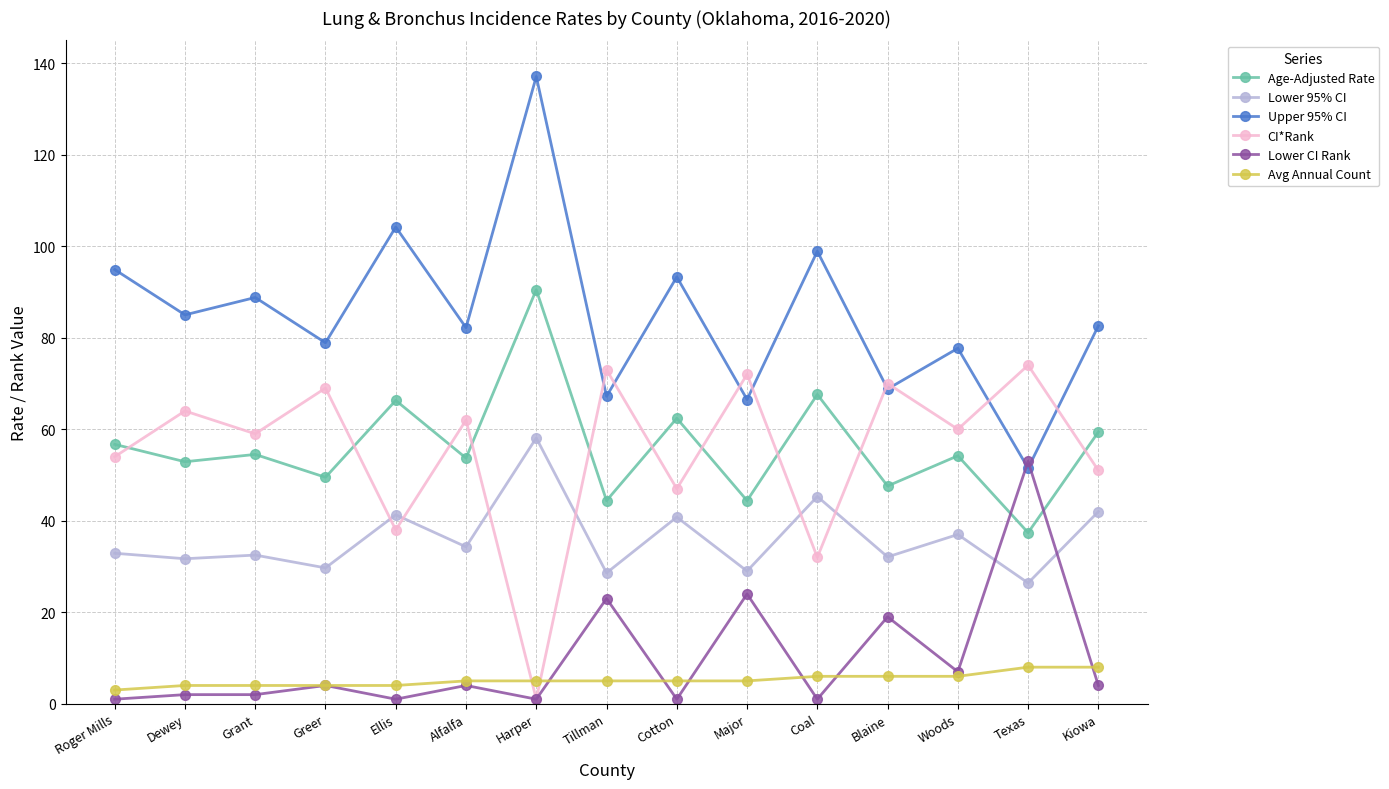

What is the label of the 13th point from the right?

Grant